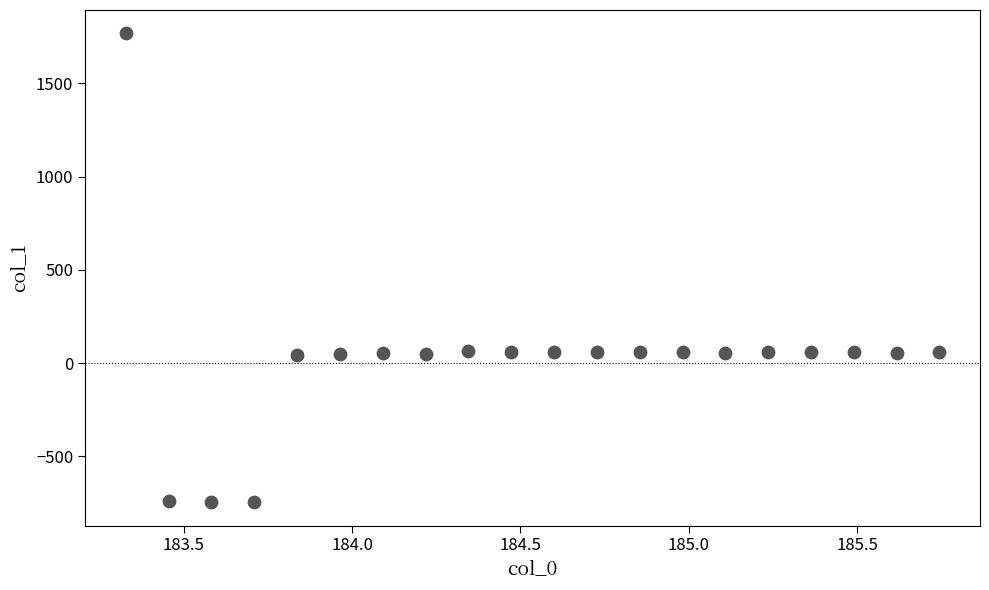

What is the range of X values (max minus min)?

2.4